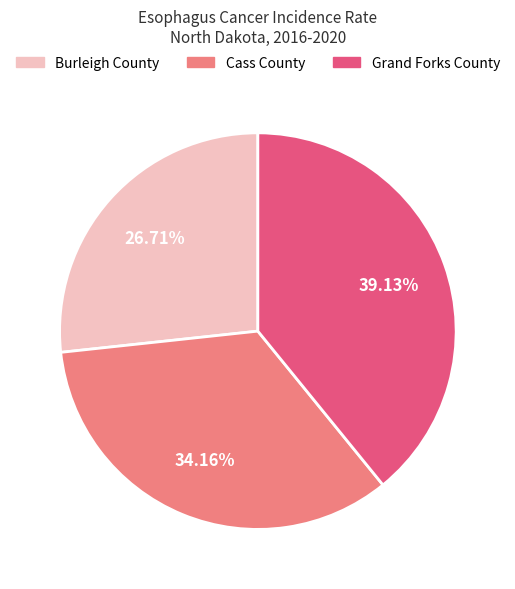

Is Burleigh County the majority of the pie?

No